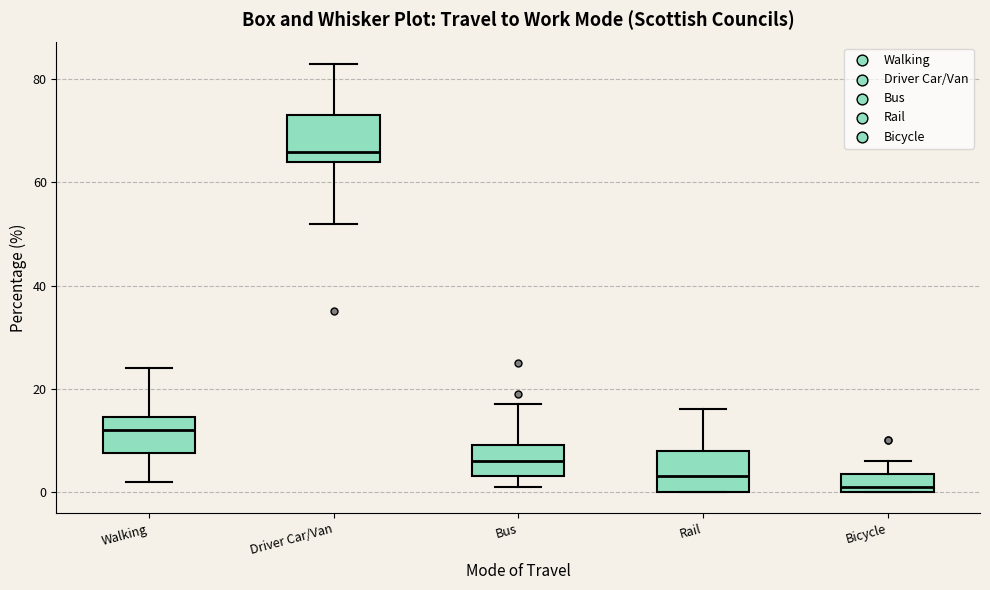

Where does the upper whisker of the box for Rail end on the y-axis? The values are not printed on the chart, so give them approximately, as read against the axis.

16